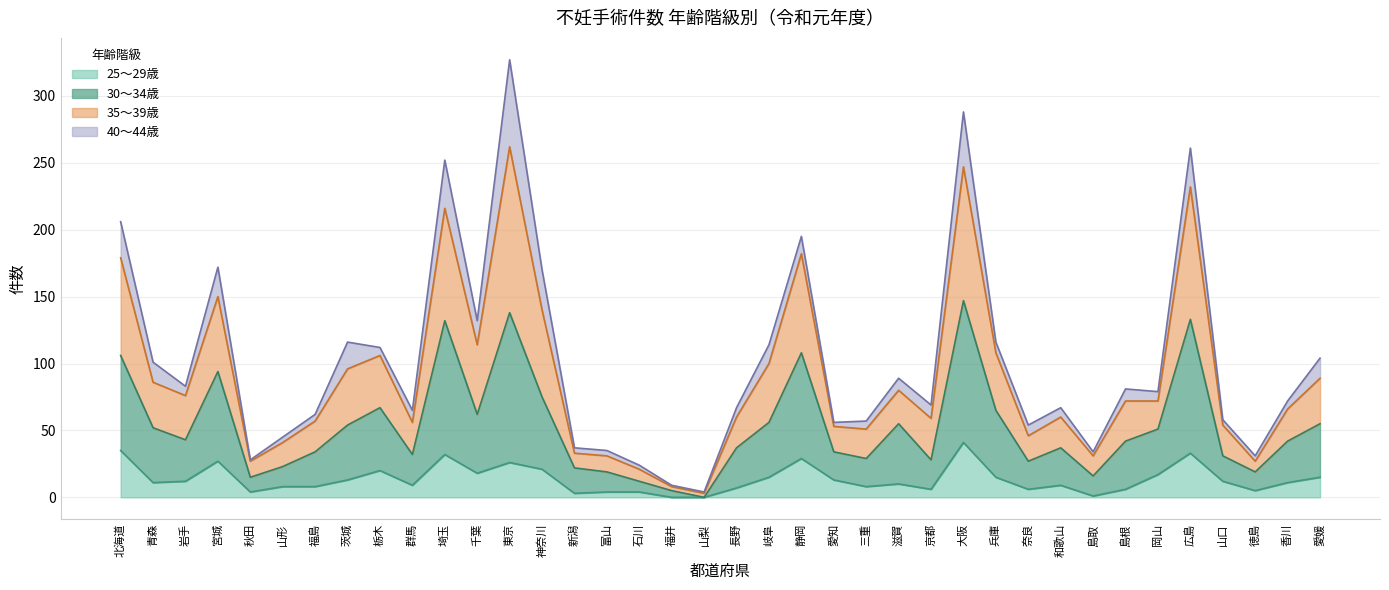

What is the label of the 14th point from the right?

滋賀